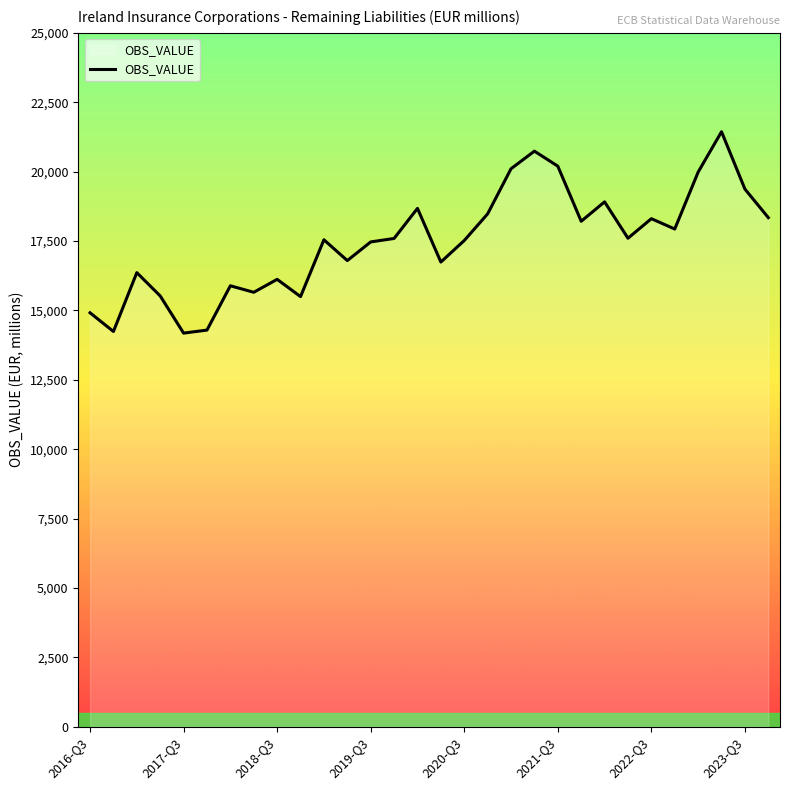

What is the smallest value displayed?

14181.2